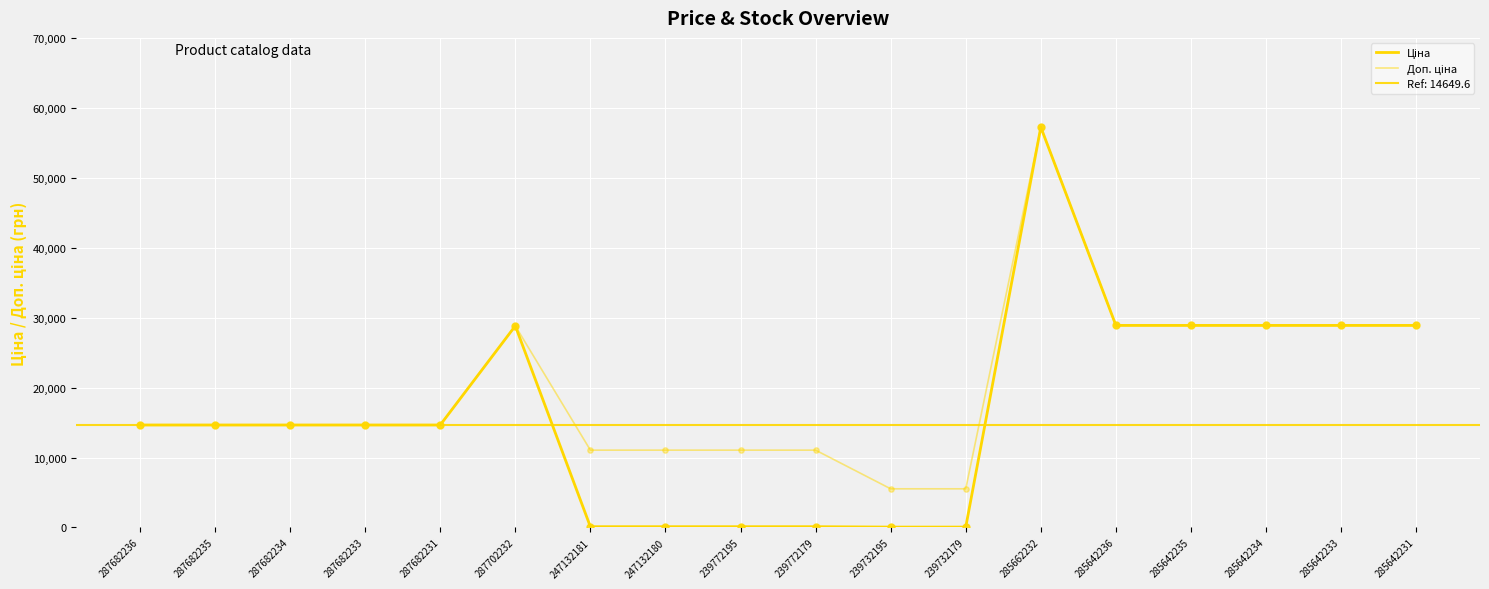

Which series contains the lowest Y value?

Ціна